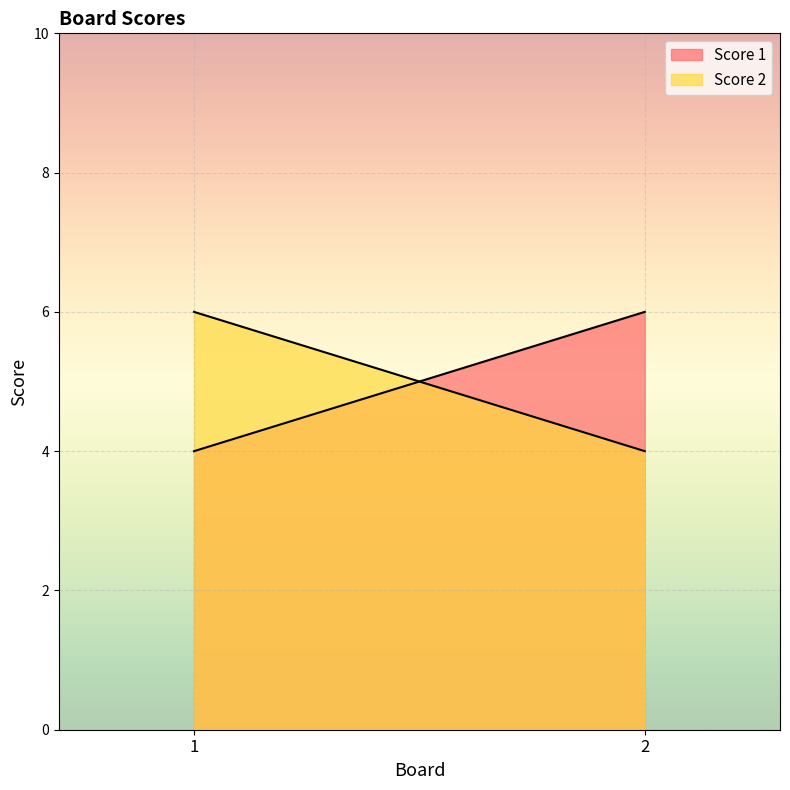

Between 1 and 2, which series saw the biggest shift?

Score 1